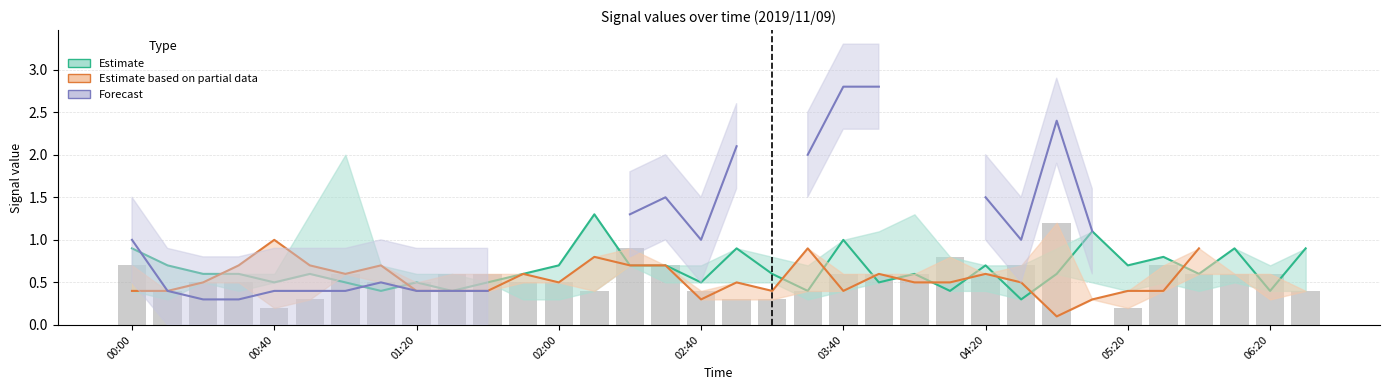

What is the greatest value displayed?

2.8